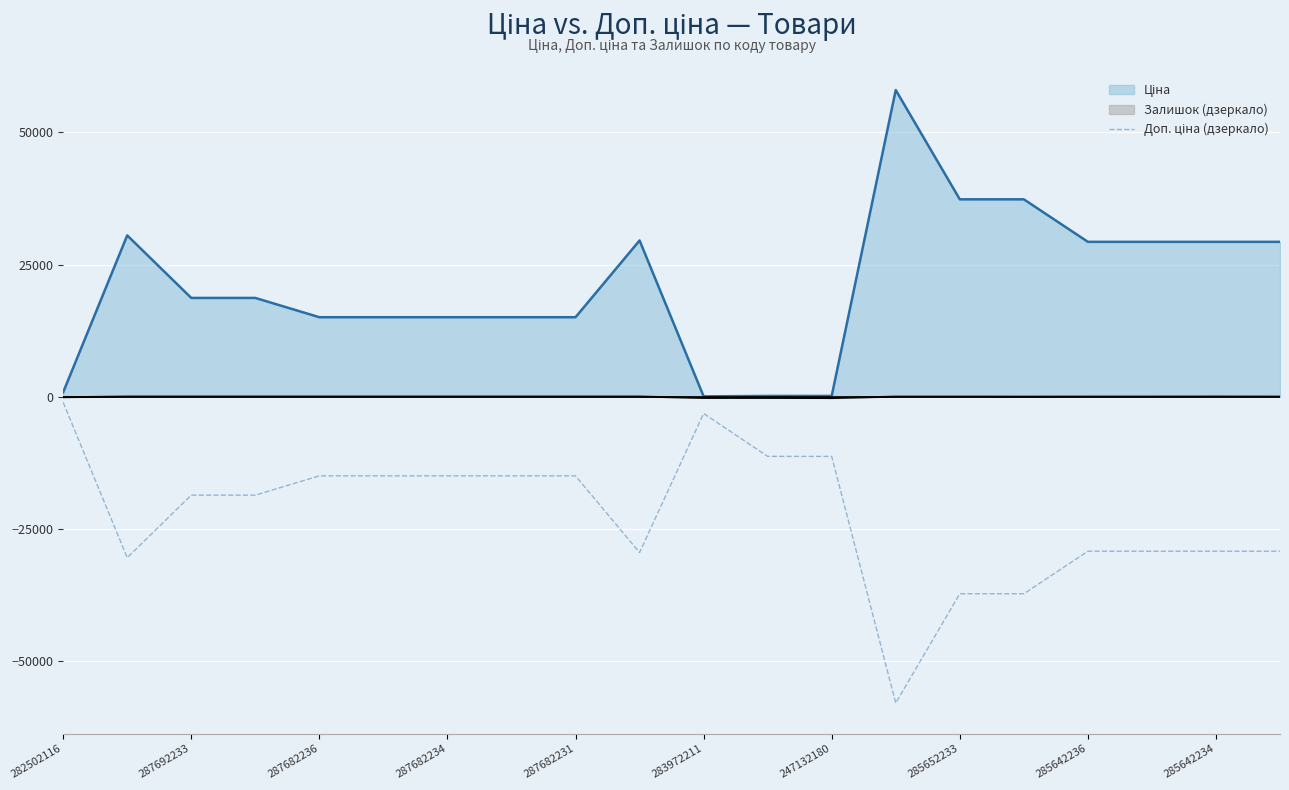

What is the maximum value shown in the chart?

58037.0